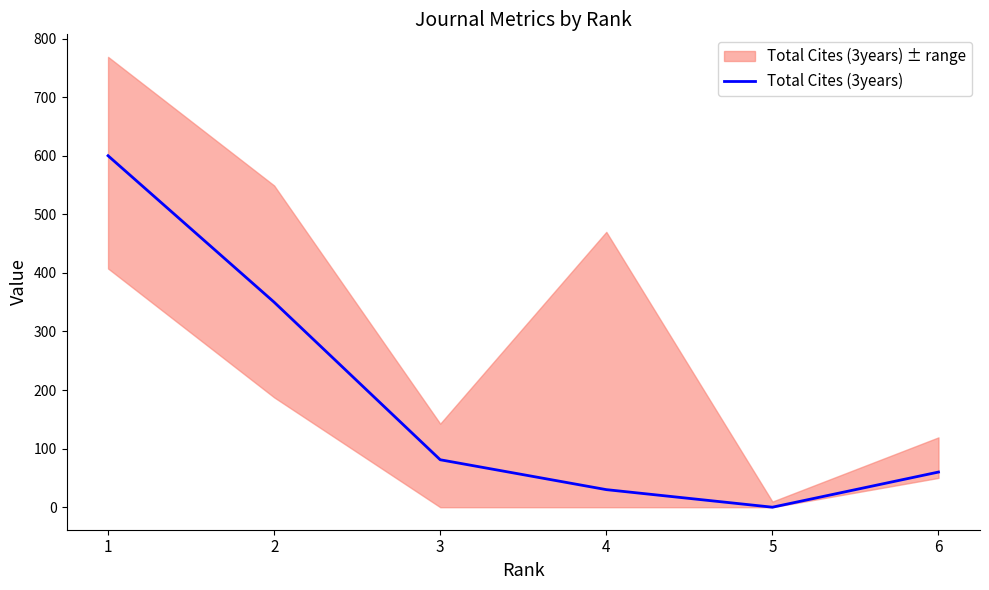

List the labels in order of value, smallest first.

5, 4, 6, 3, 2, 1